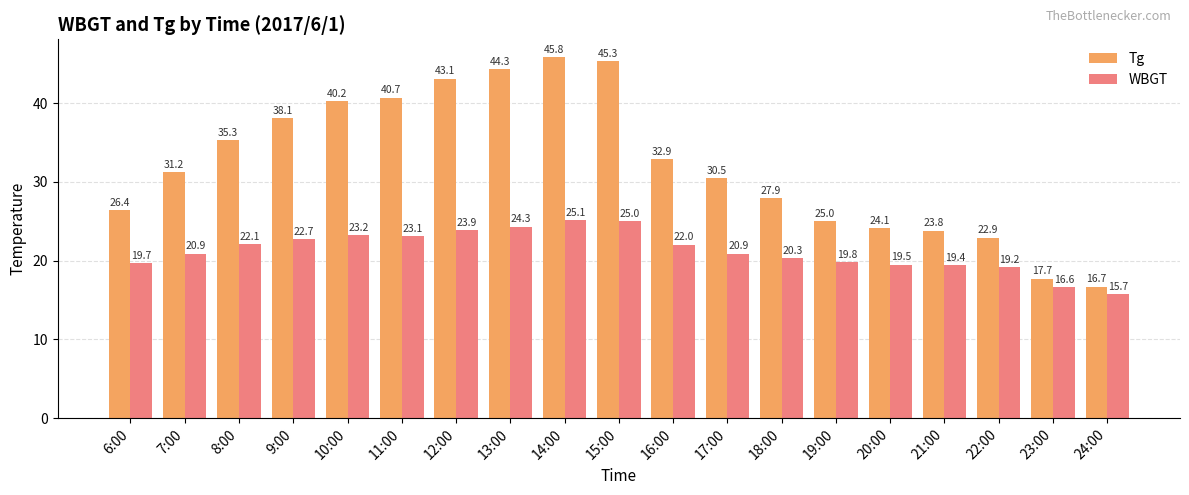

Reading left to right, transcribe all the data shown in this chart.

Tg: 6:00=26.4	7:00=31.2	8:00=35.3	9:00=38.1	10:00=40.2	11:00=40.7	12:00=43.1	13:00=44.3	14:00=45.8	15:00=45.3	16:00=32.9	17:00=30.5	18:00=27.9	19:00=25.0	20:00=24.1	21:00=23.8	22:00=22.9	23:00=17.7	24:00=16.7
WBGT: 6:00=19.7	7:00=20.9	8:00=22.1	9:00=22.7	10:00=23.2	11:00=23.1	12:00=23.9	13:00=24.3	14:00=25.1	15:00=25.0	16:00=22.0	17:00=20.9	18:00=20.3	19:00=19.8	20:00=19.5	21:00=19.4	22:00=19.2	23:00=16.6	24:00=15.7